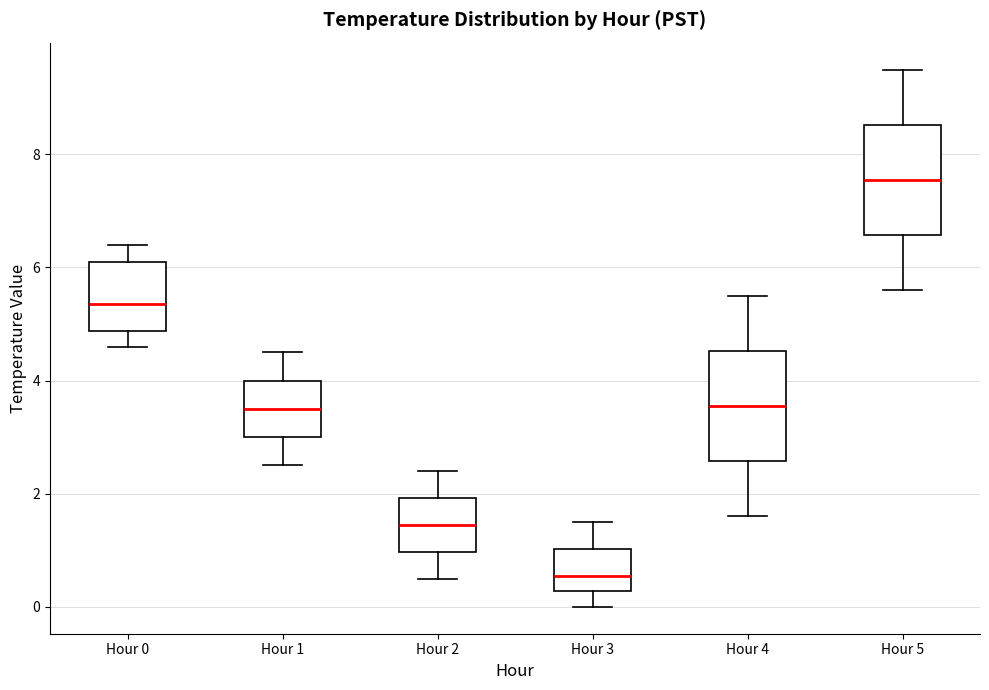

Where does the upper whisker of the box for Hour 1 end on the y-axis? The values are not printed on the chart, so give them approximately, as read against the axis.

4.6